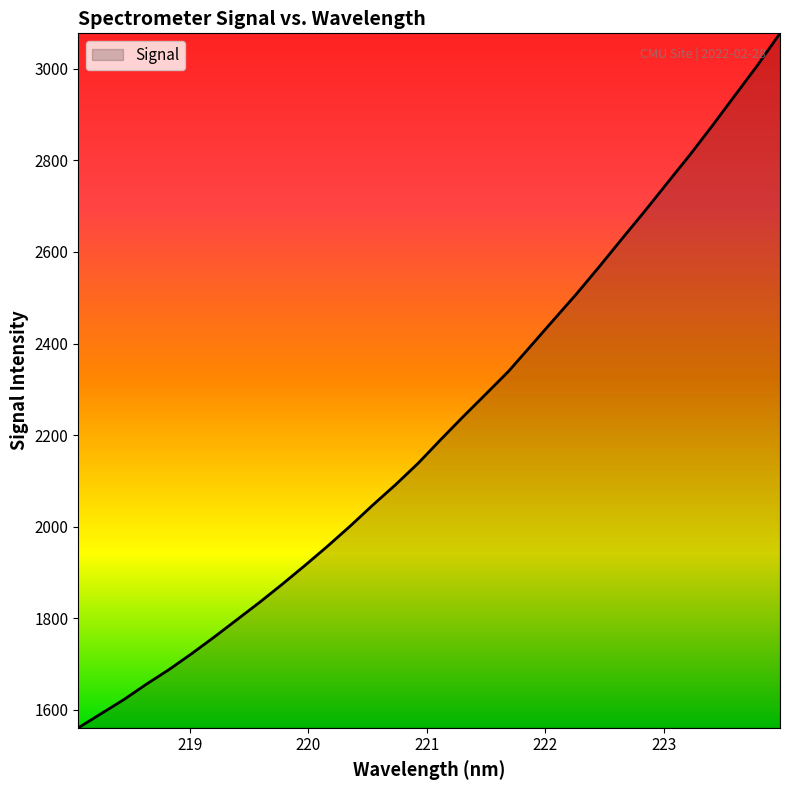

What is the maximum value shown in the chart?

3077.5